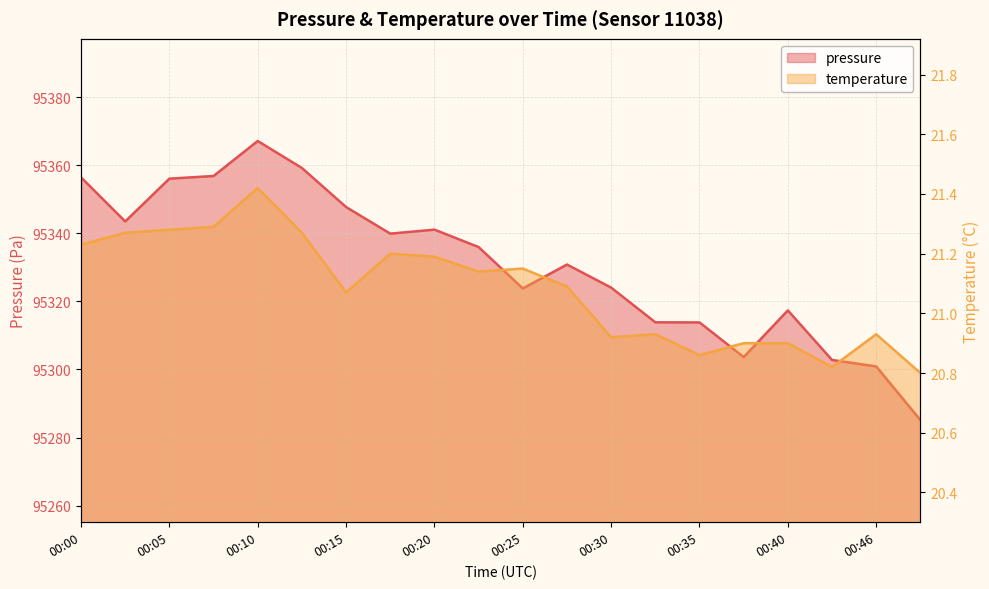

Is it true that temperature equals 5.7 at 00:46?

False